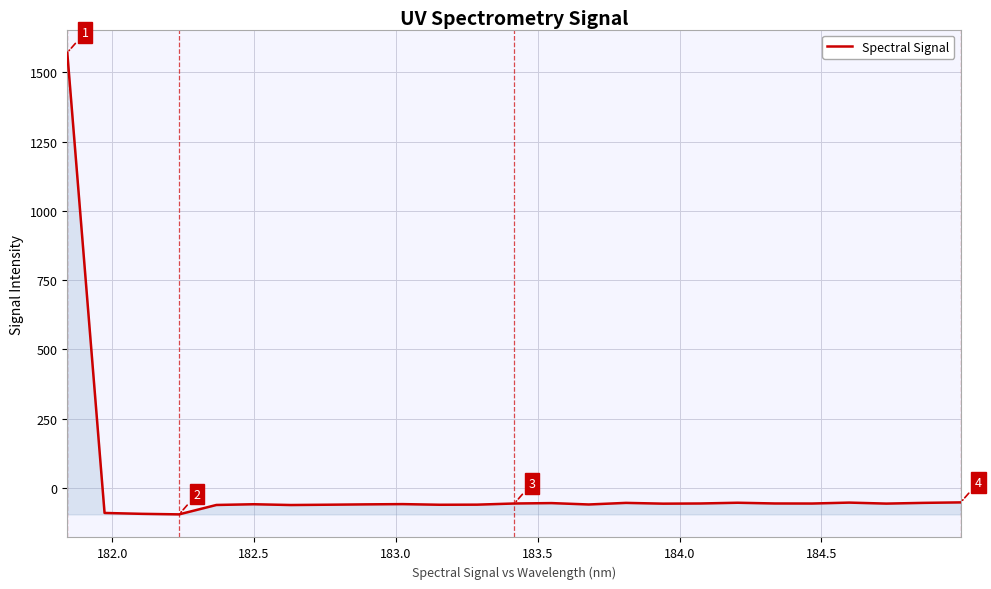

What is the maximum value shown in the chart?

1571.1